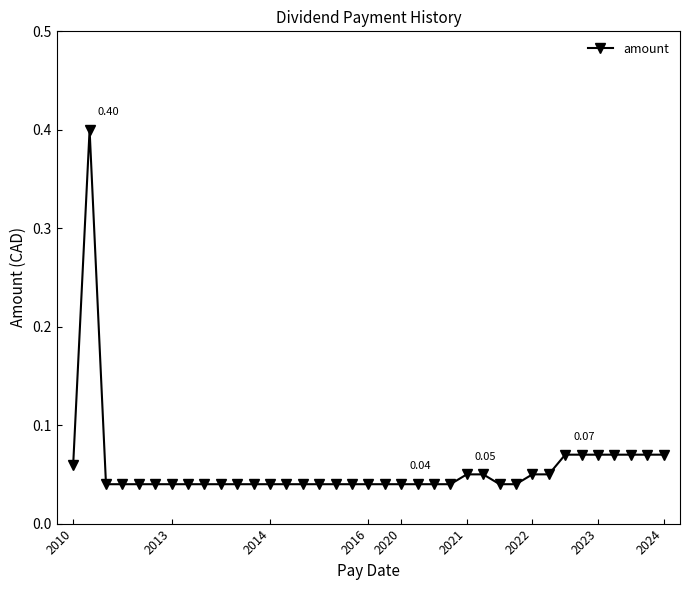

What is the sum of all values?

2.1